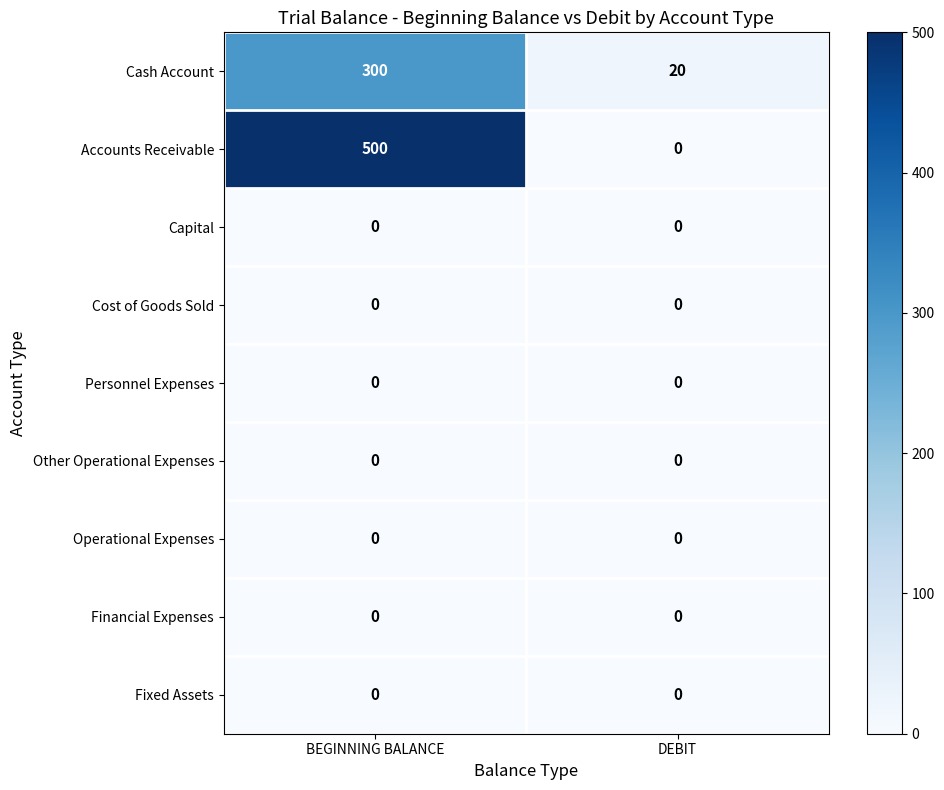

Between BEGINNING BALANCE and DEBIT, which series saw the biggest shift?

Accounts Receivable